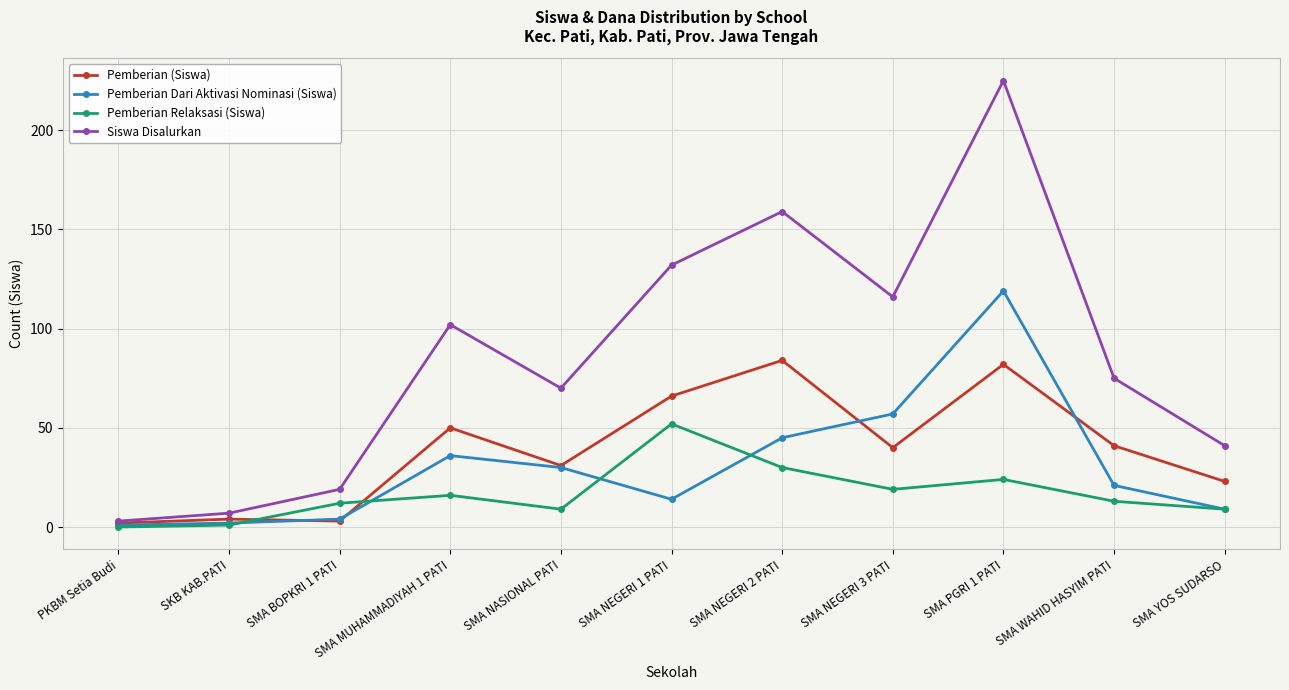

Between SMA PGRI 1 PATI and SMA YOS SUDARSO, which series saw the biggest shift?

Siswa Disalurkan